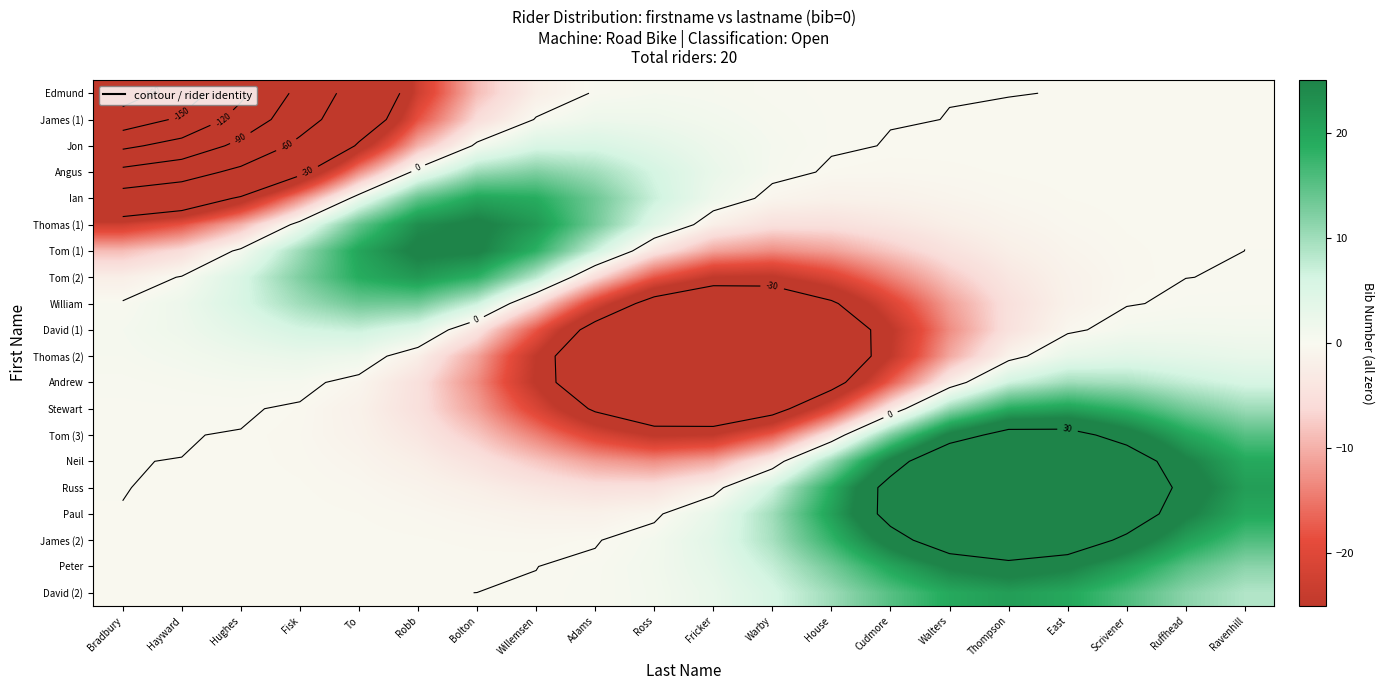

Rank the categories by Tom (2) value from lowest to highest.

Warby, Fricker, House, Ross, Cudmore, Walters, Adams, Thompson, Bradbury, East, Scrivener, Ruffhead, Ravenhill, Hayward, Hughes, Willemsen, Fisk, Bolton, To, Robb